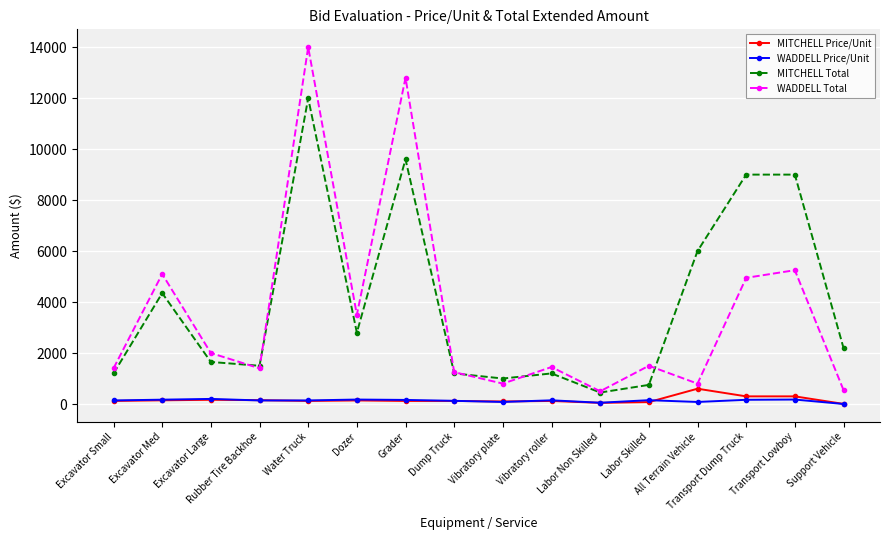

True or false: MITCHELL Total and WADDELL Price/Unit cross at least once.

False